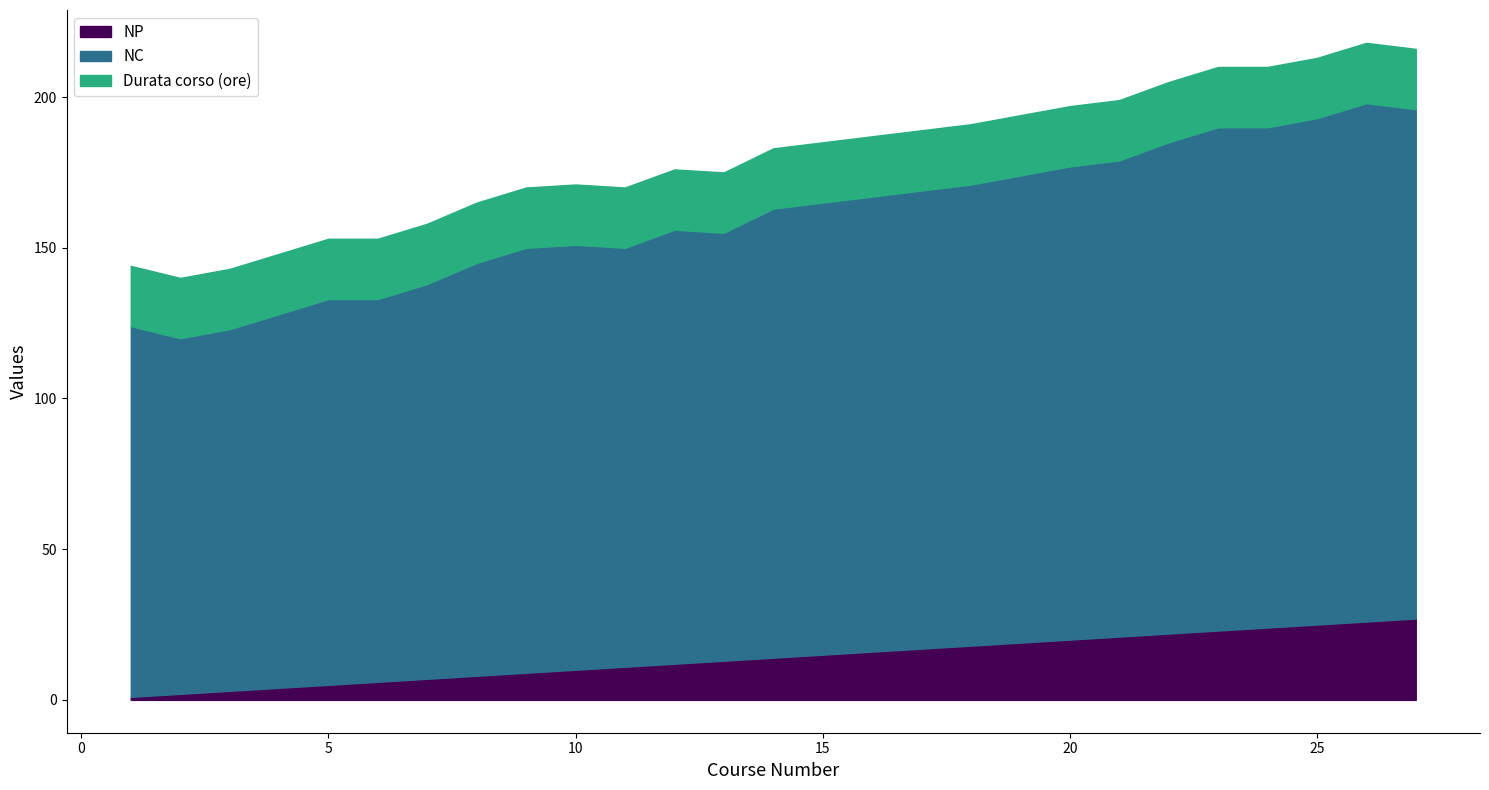

Does the chart have visible grid lines?

No